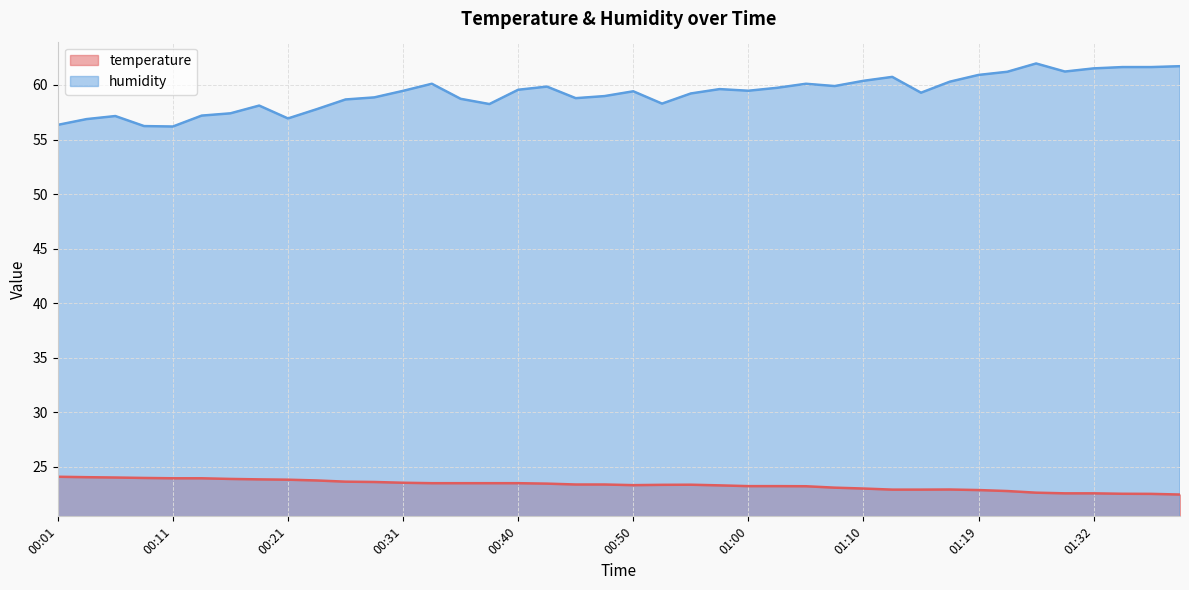

Is it true that temperature equals 24.0 at 00:09?

True